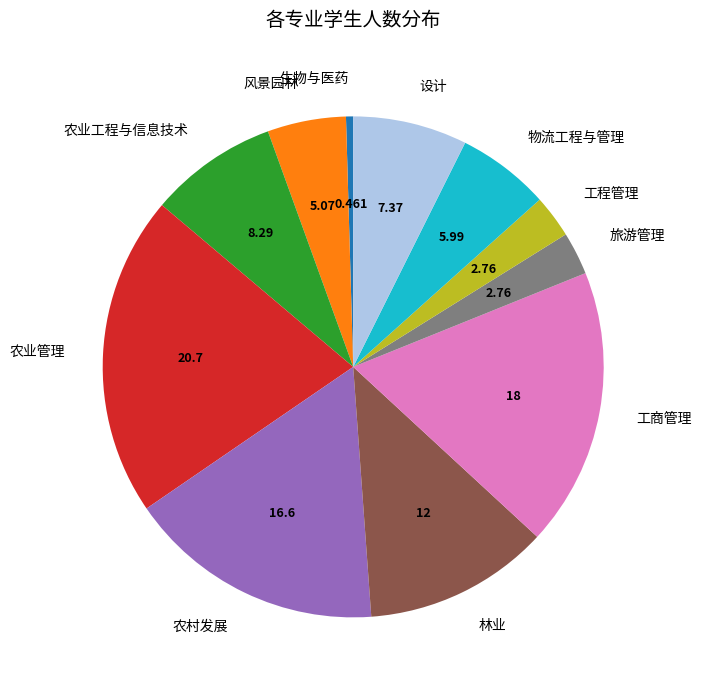

True or false: 工商管理 accounts for 7% of the total.

False